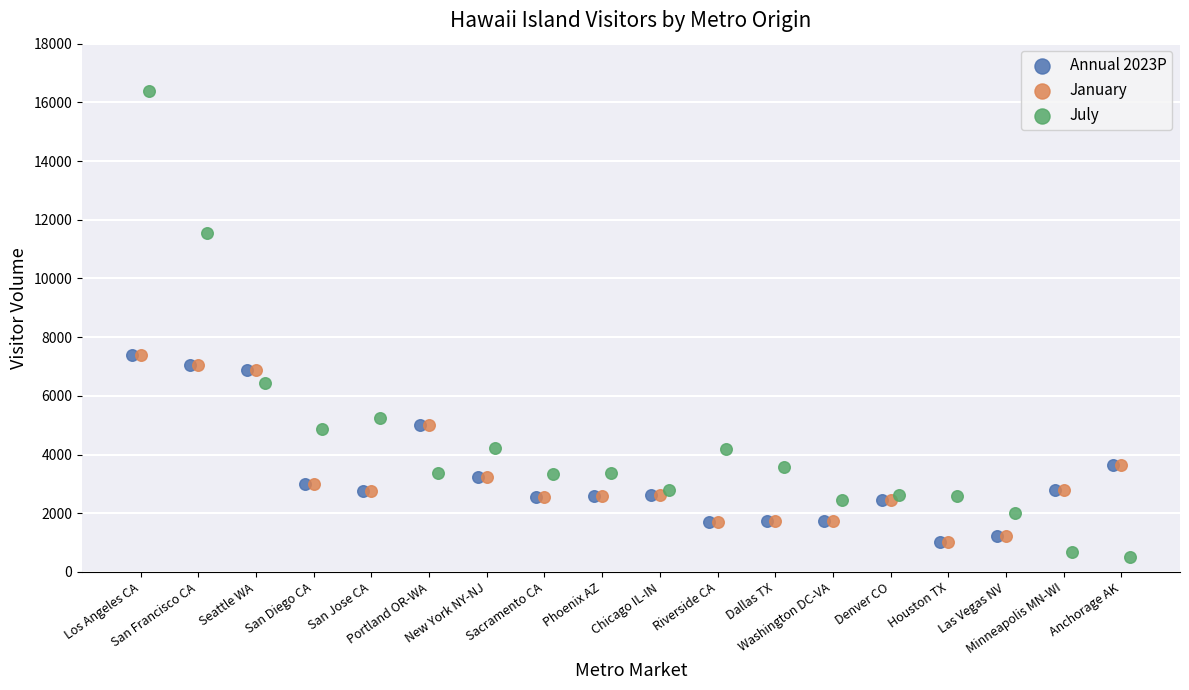

Which series reaches the maximum Y coordinate?

July